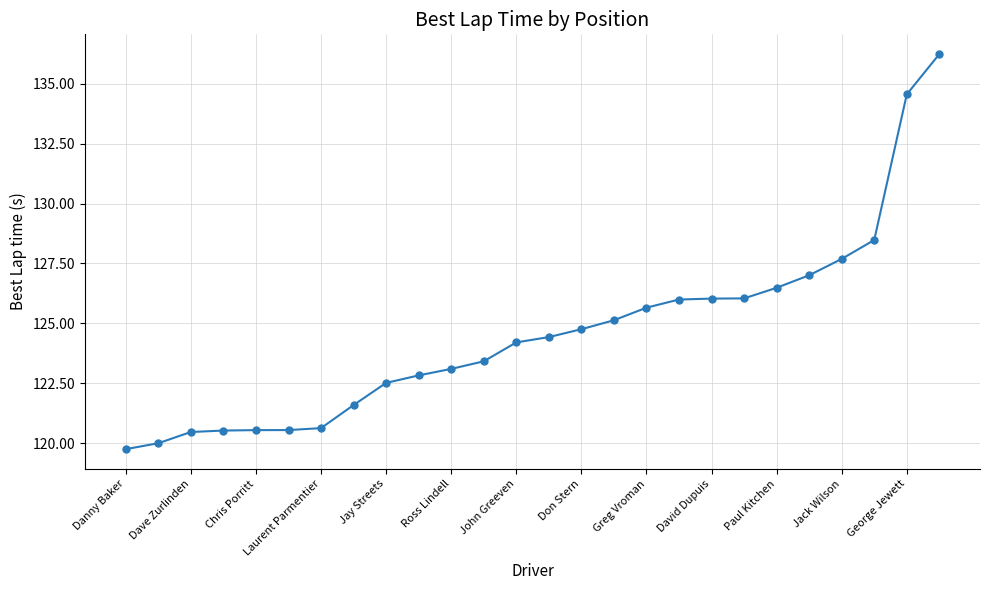

How many lines are shown in the chart?

1